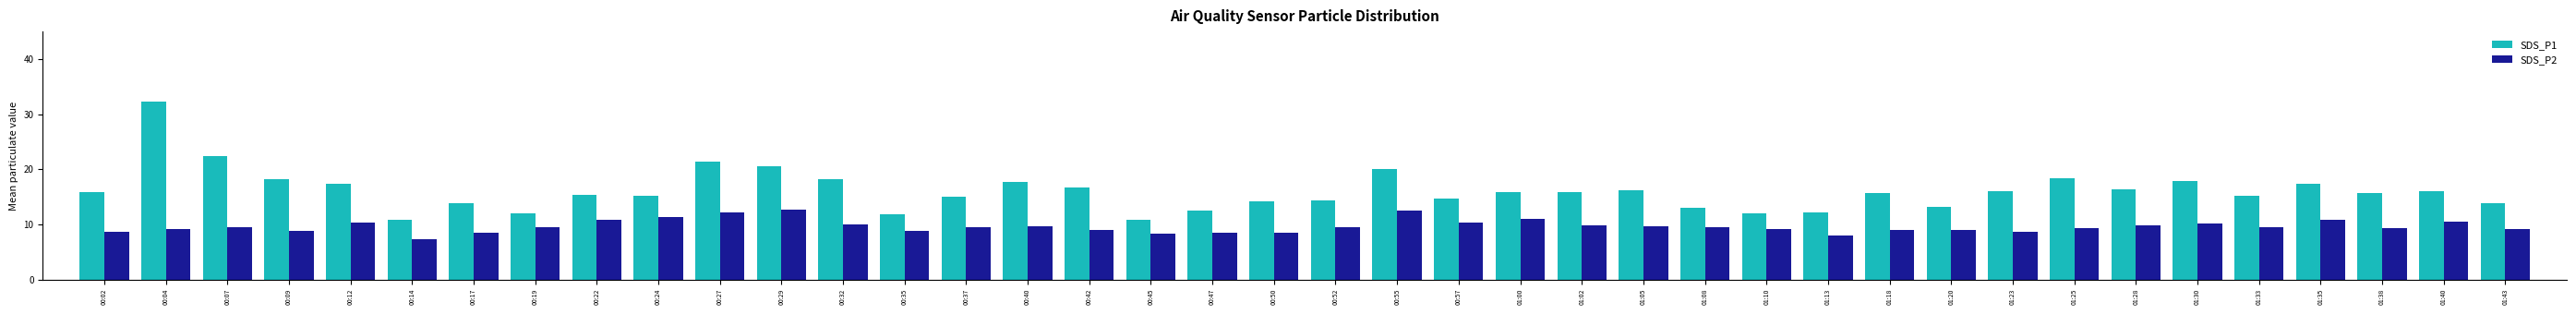

Which series has the largest range (max minus min)?

SDS_P1